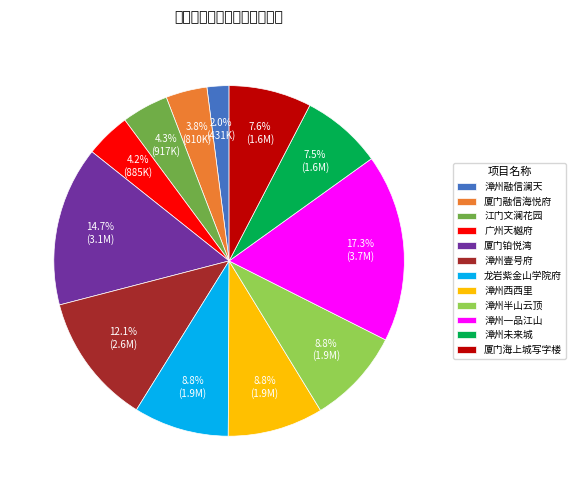

What percentage is the 龙岩紫金山学院府 slice, to the nearest percent?

9%